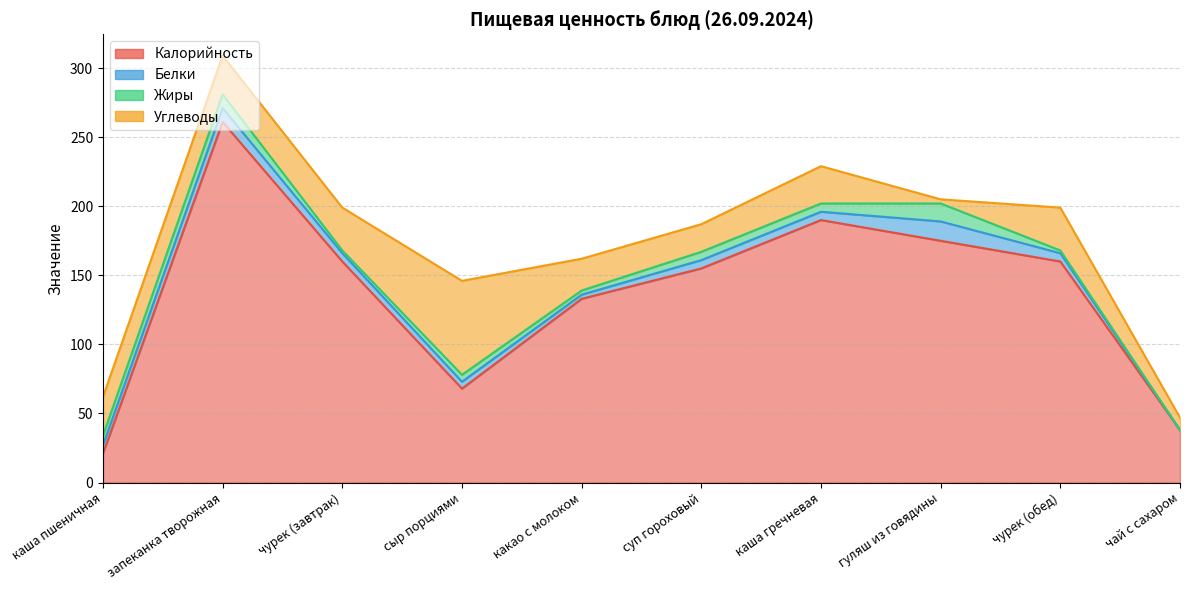

Reading left to right, extract all data points from this chart.

Калорийность: каша пшеничная=21	запеканка творожная=261	чурек (завтрак)=160	сыр порциями=68	какао с молоком=133	суп гороховый=155	каша гречневая=190	гуляш из говядины=175	чурек (обед)=160	чай с сахаром=38
Белки: каша пшеничная=6	запеканка творожная=10	чурек (завтрак)=6	сыр порциями=5	какао с молоком=3	суп гороховый=6	каша гречневая=6	гуляш из говядины=14	чурек (обед)=6	чай с сахаром=0
Жиры: каша пшеничная=7	запеканка творожная=10	чурек (завтрак)=2	сыр порциями=5	какао с молоком=3	суп гороховый=6	каша гречневая=6	гуляш из говядины=13	чурек (обед)=2	чай с сахаром=0
Углеводы: каша пшеничная=28	запеканка творожная=28	чурек (завтрак)=31	сыр порциями=68	какао с молоком=23	суп гороховый=20	каша гречневая=27	гуляш из говядины=3	чурек (обед)=31	чай с сахаром=9